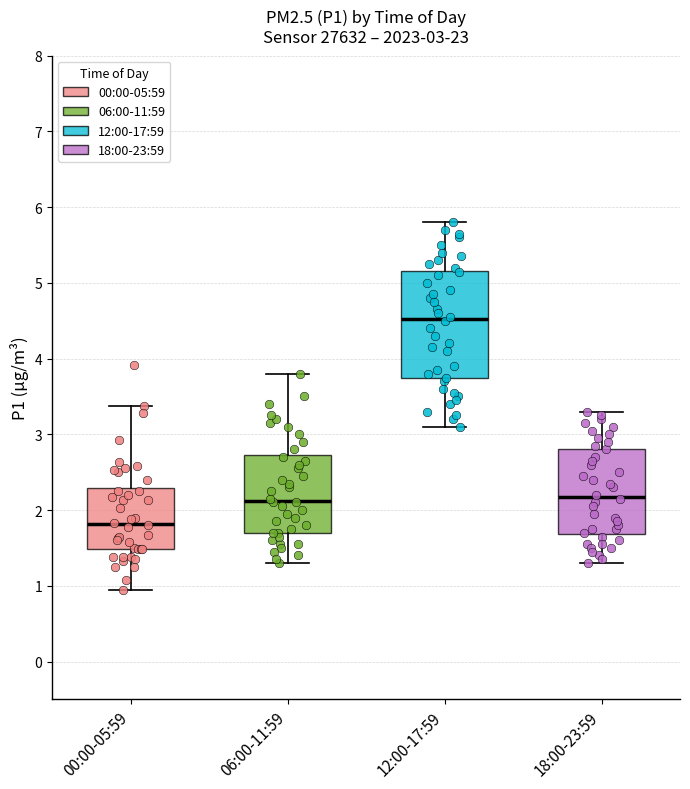

Which box has the lowest median line?

00:00-05:59